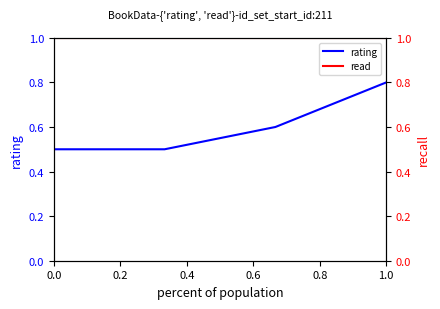

Is it true that rating equals 0.5 at 0.0?

True